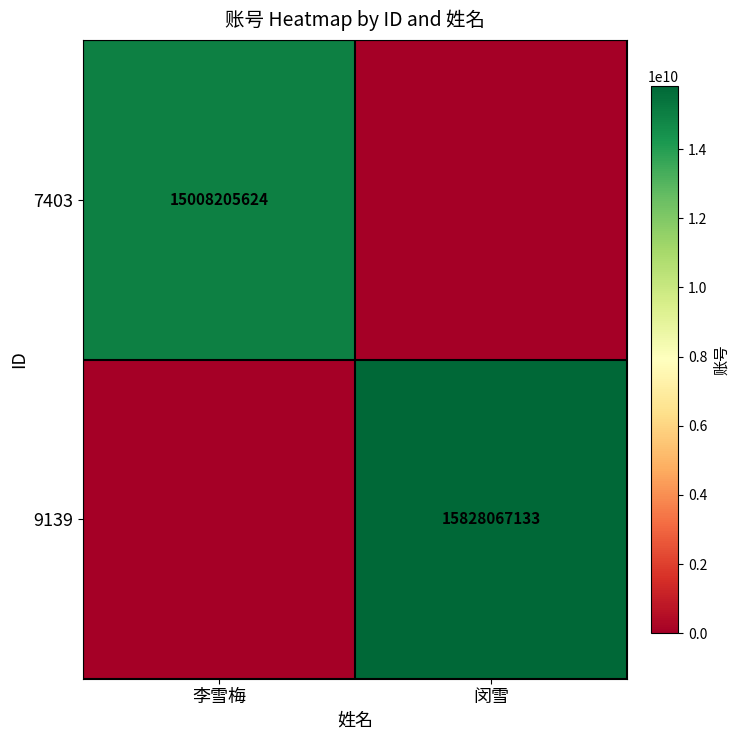

True or false: 7403 has a value of 15008205624 at 李雪梅.

True